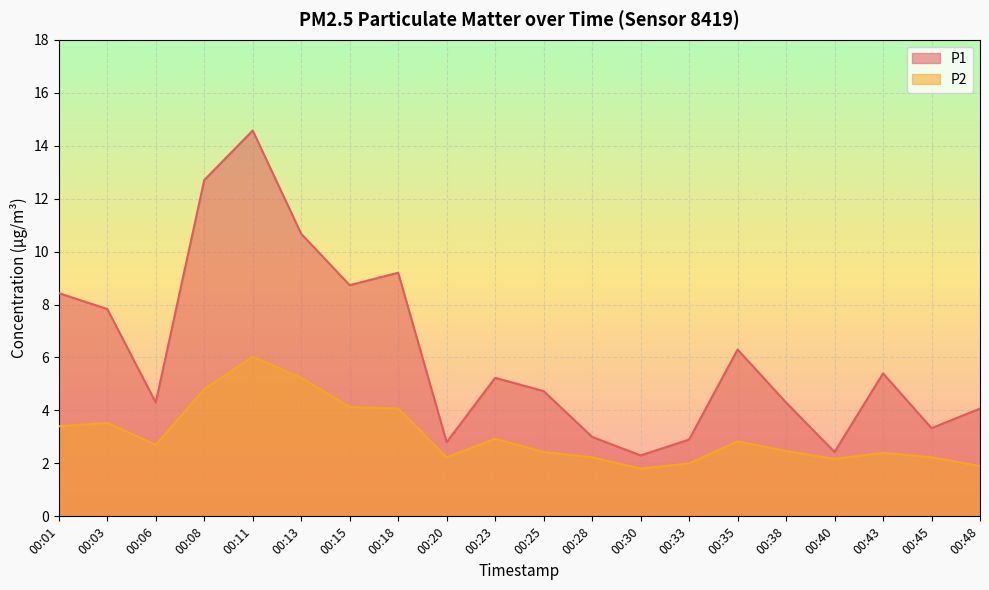

How many data points in P2 are above 2?

17